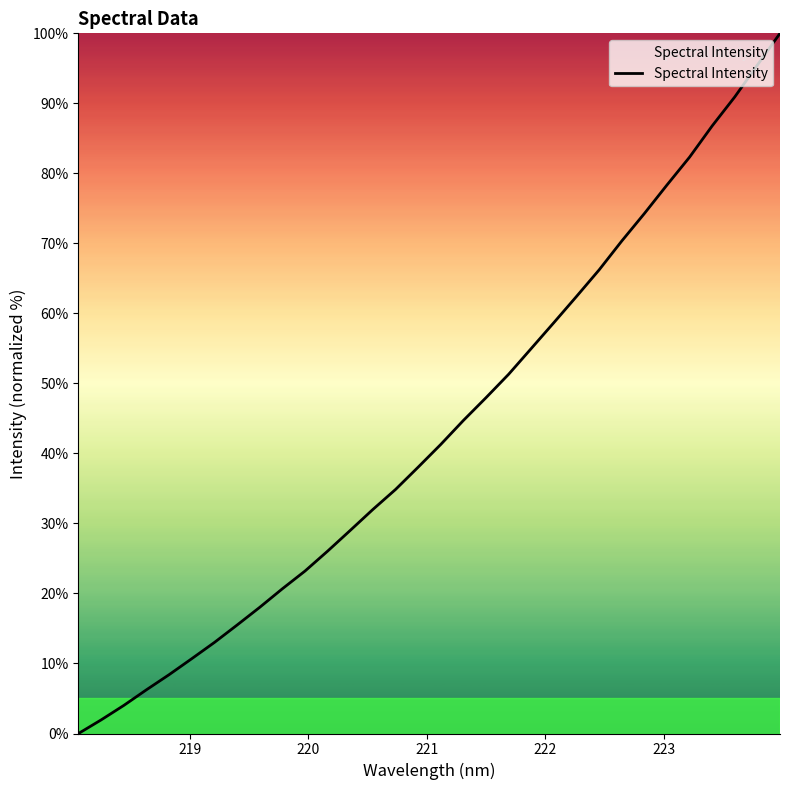

What is the difference between the maximum and minimum values?

100.0